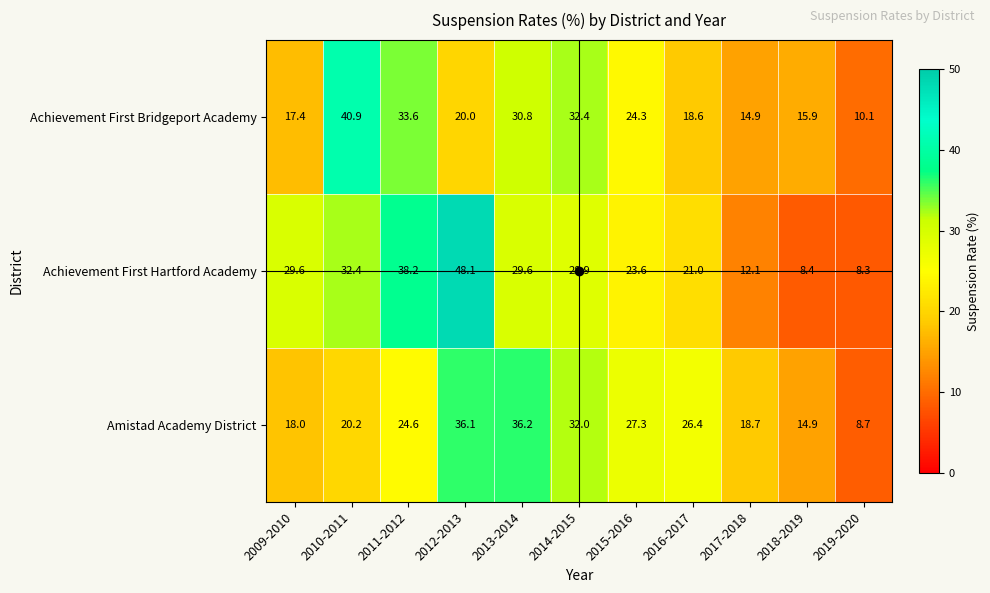

What is the average value of the Achievement First Bridgeport Academy series?

23.5